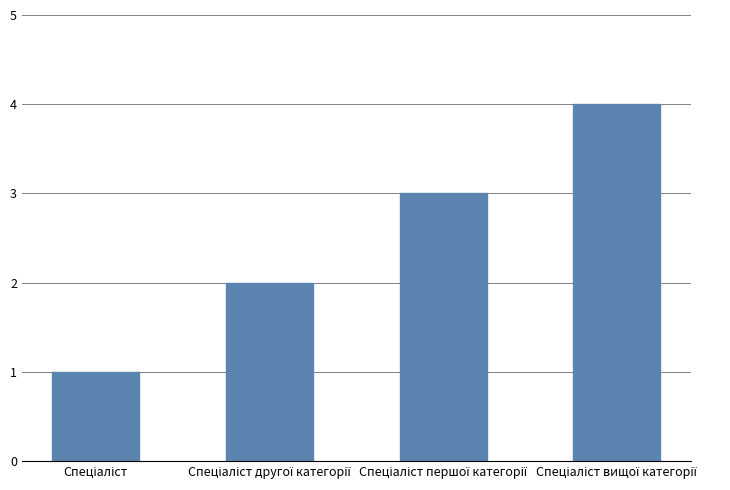

What is the difference between the maximum and minimum values?

3